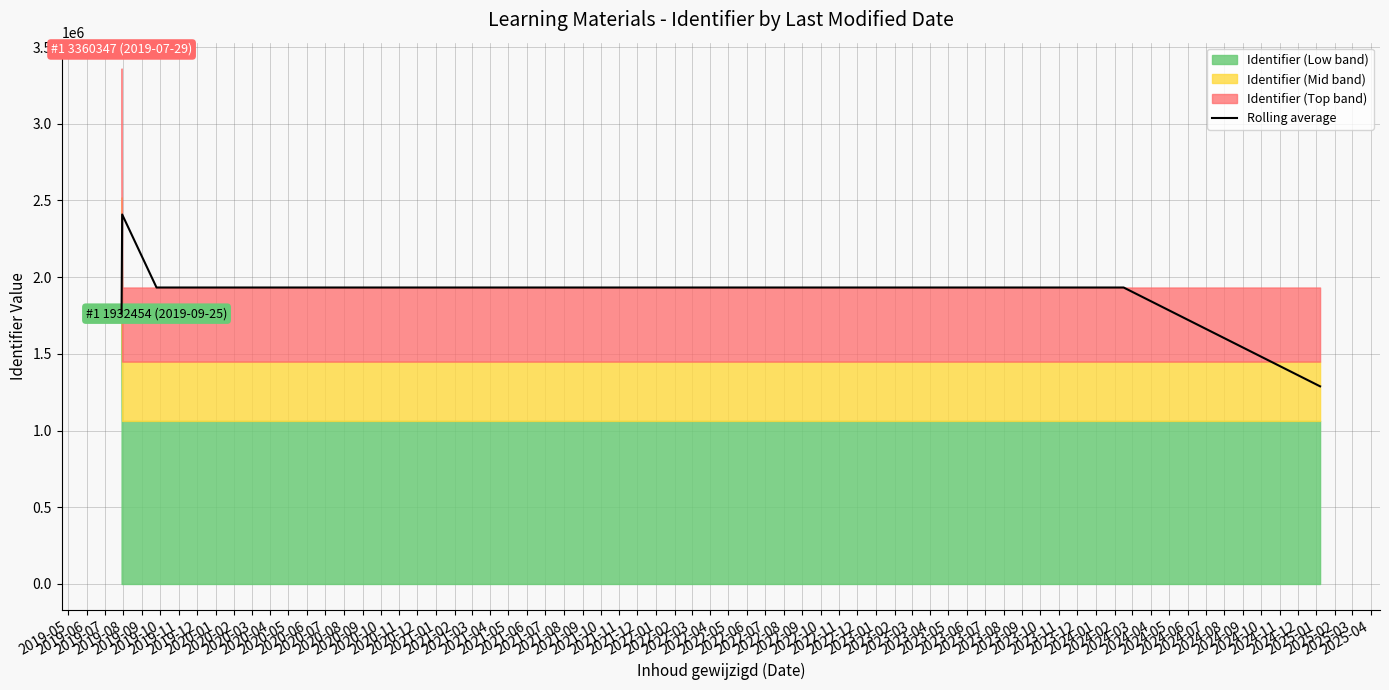

What is the lowest value of the Rolling average series?

1288306.8